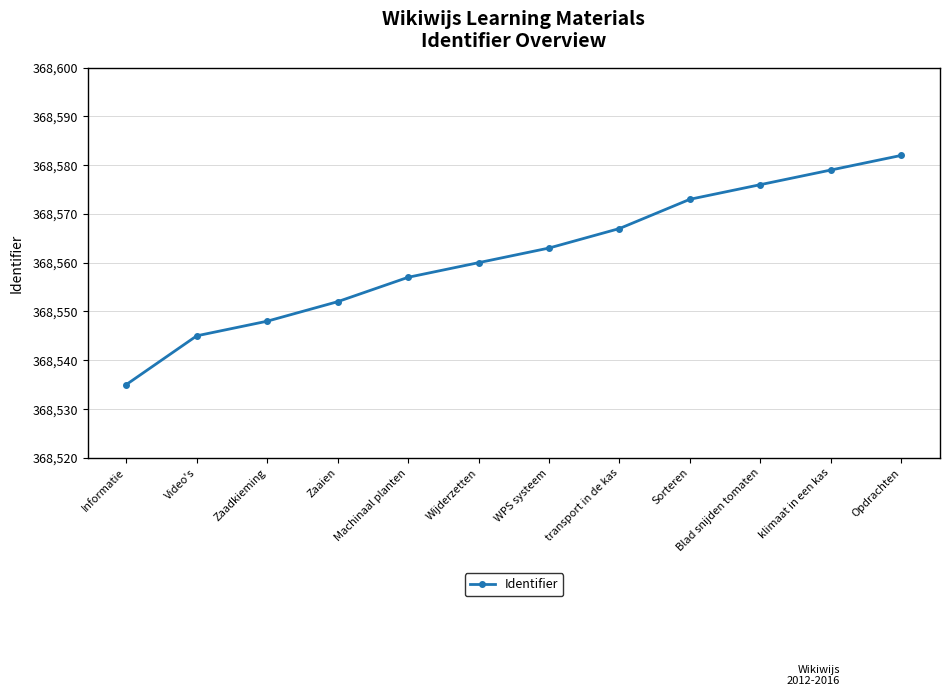

How many data points does each series have?

12